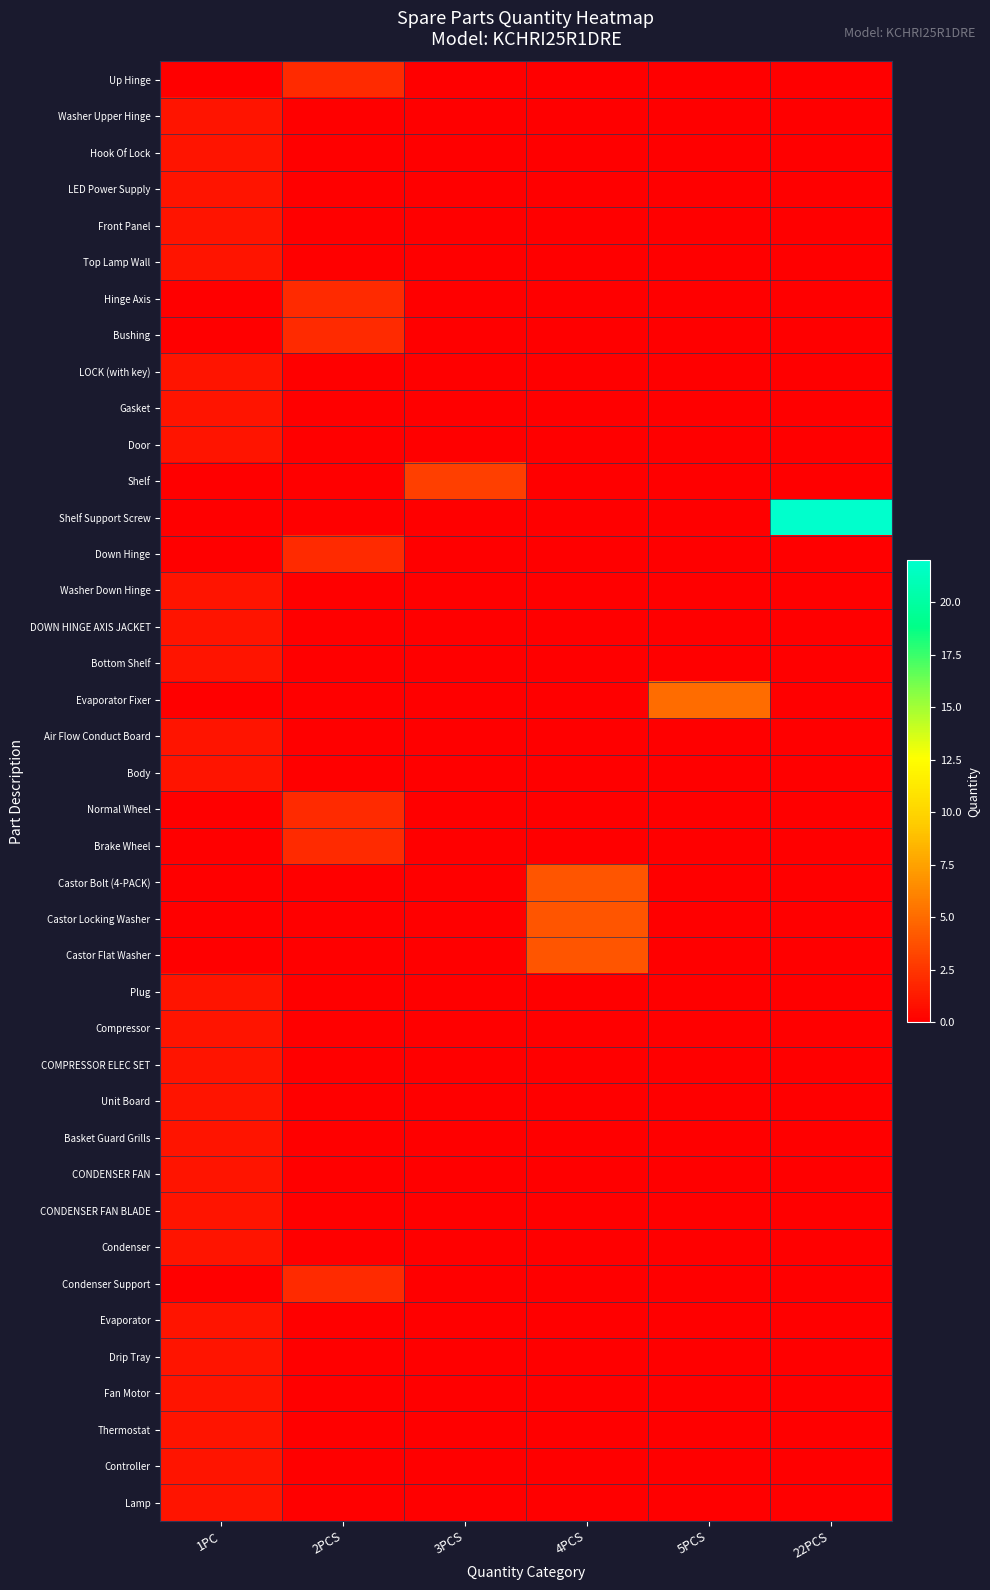

At how many categories does at least one series exceed 1?

5